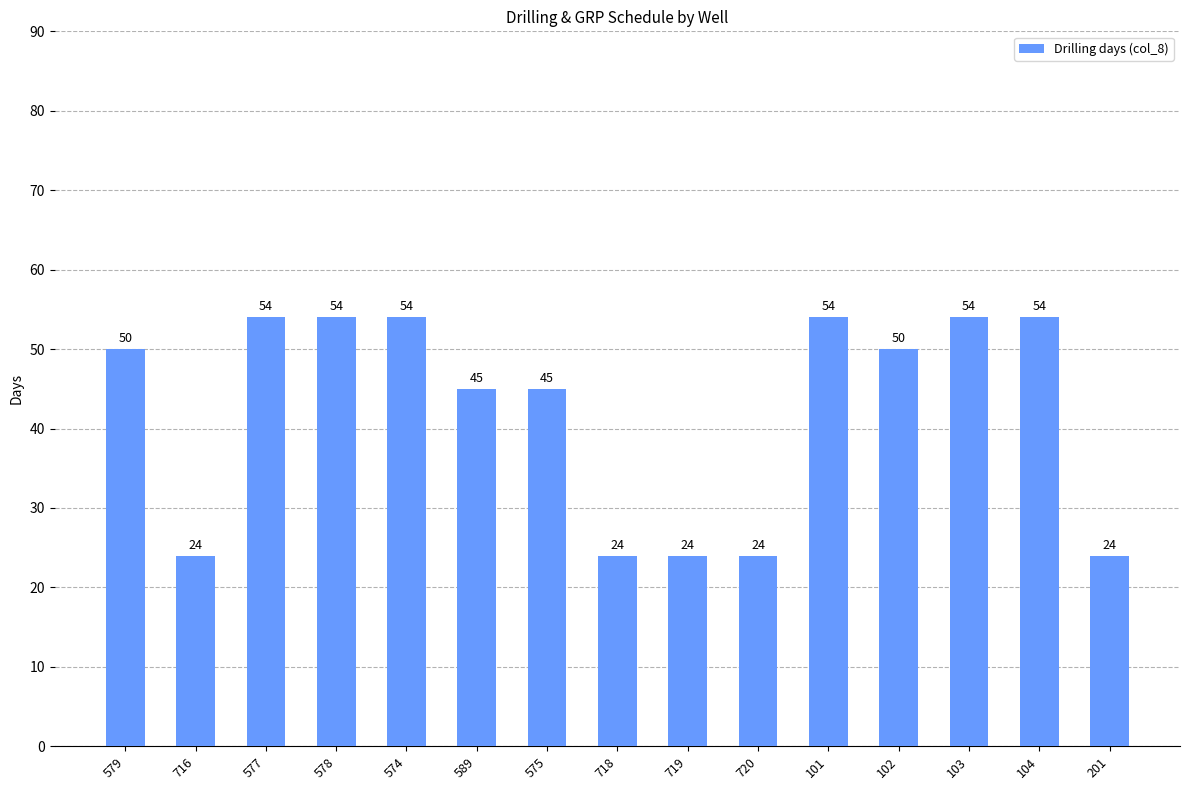

What is the difference between the maximum and minimum values?

30